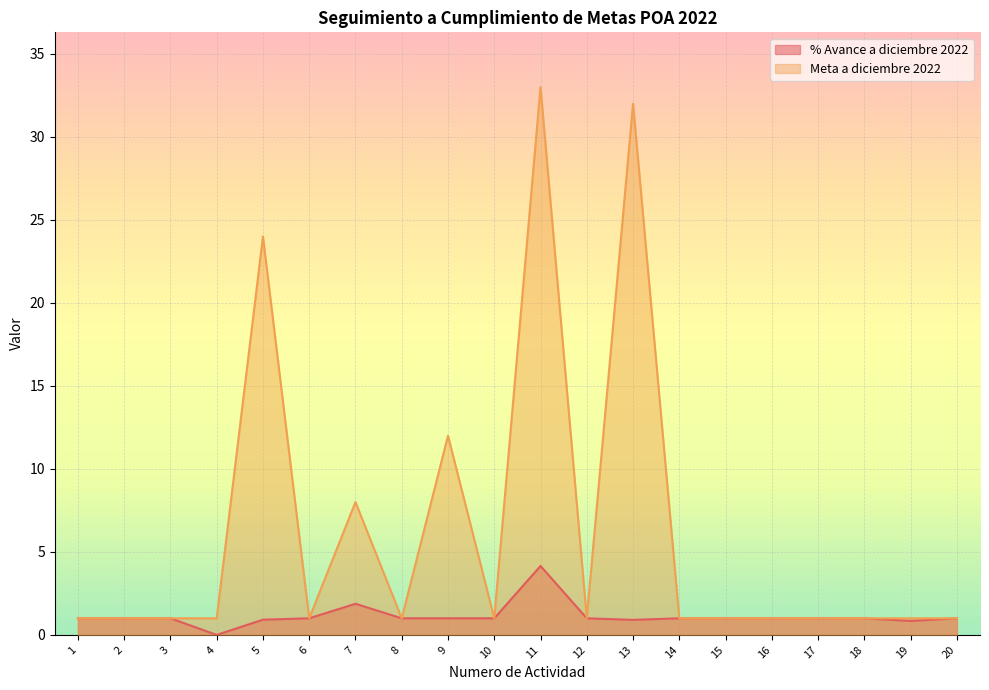

How many data points in % Avance a diciembre 2022 are above 1?

2